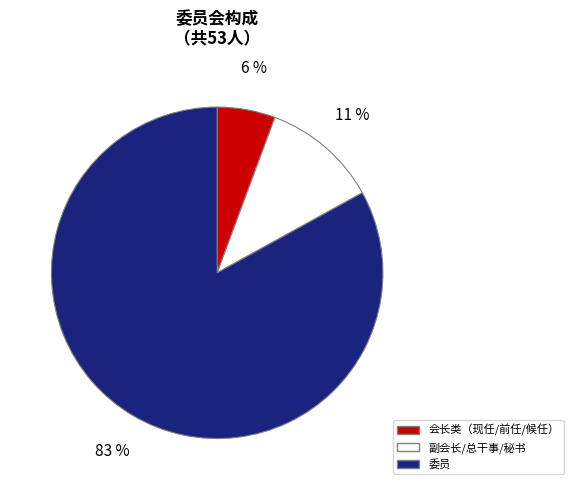

Is there any slice that represents more than half of the pie?

Yes